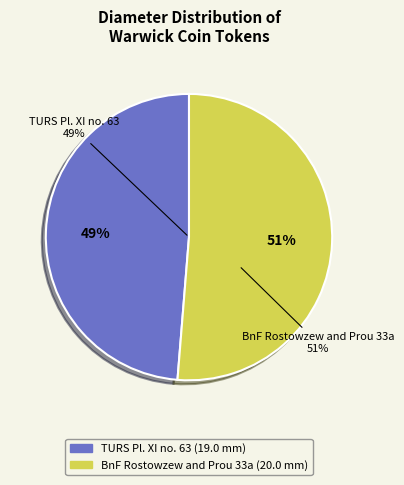

True or false: BnF Rostowzew and Prou 33a accounts for 58% of the total.

False